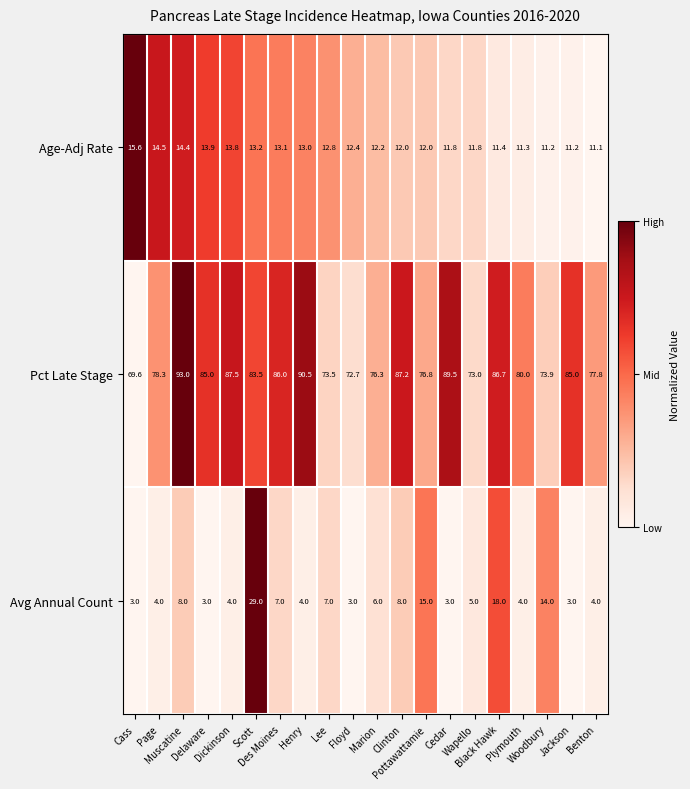

Rank the series by their maximum value, from highest to lowest.

Pct Late Stage, Avg Annual Count, Age-Adj Rate